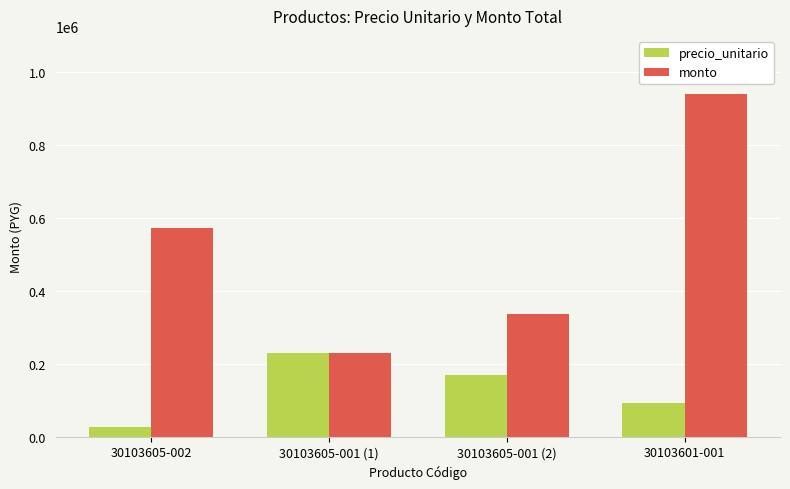

Which series has the widest spread of values?

monto